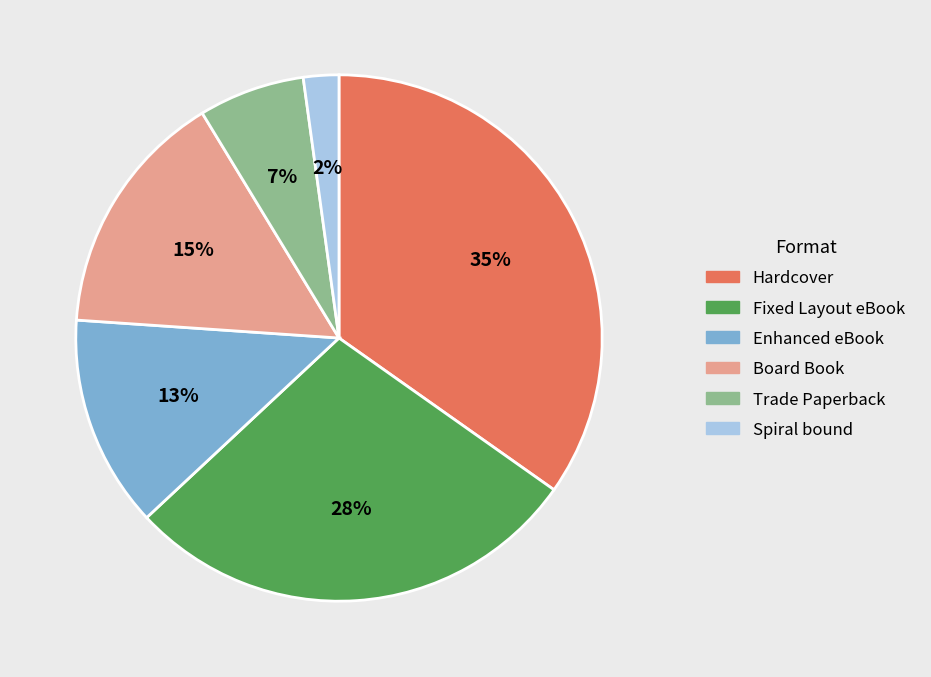

Combined, do Board Book and Spiral bound account for over 50%?

No